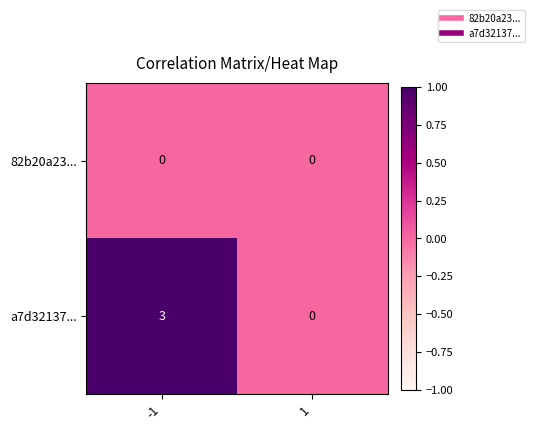

At how many categories does at least one series exceed 1?

1